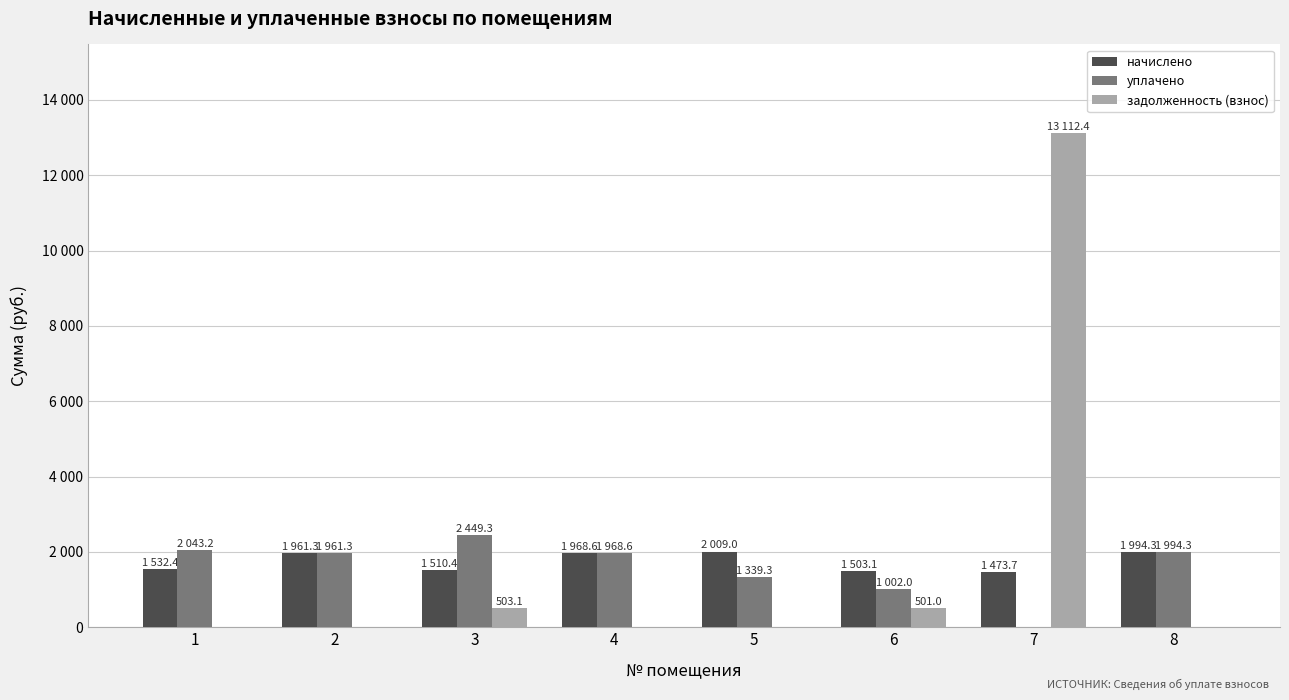

At how many categories does at least one series exceed 6122?

1